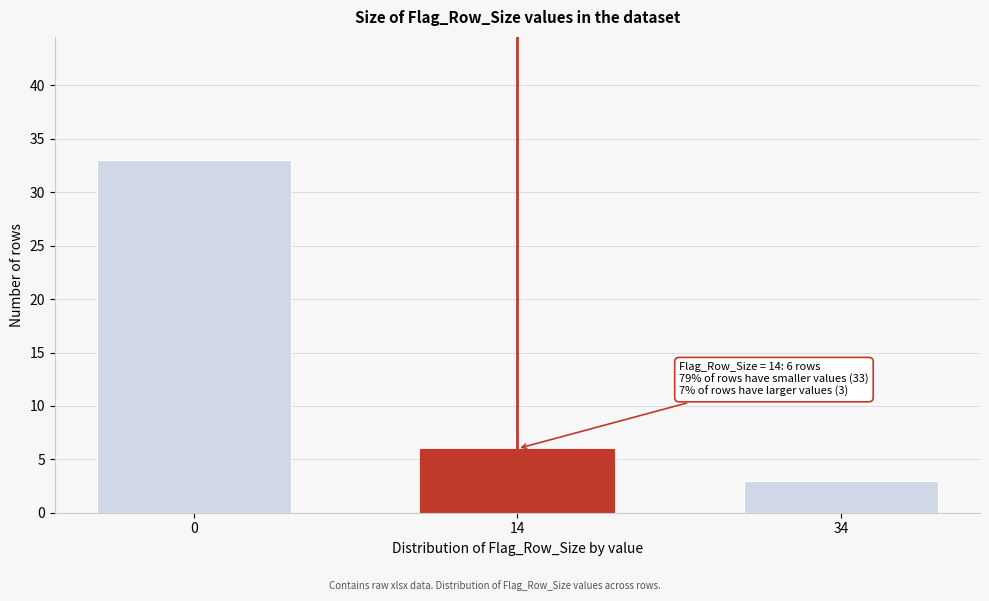

Reading right to left, extract all data points from this chart.

34=3	14=6	0=33